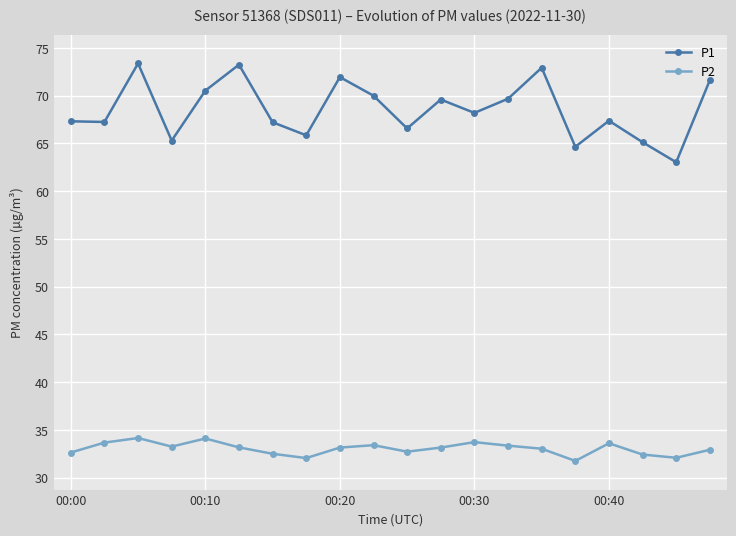

Which series has the largest range (max minus min)?

P1